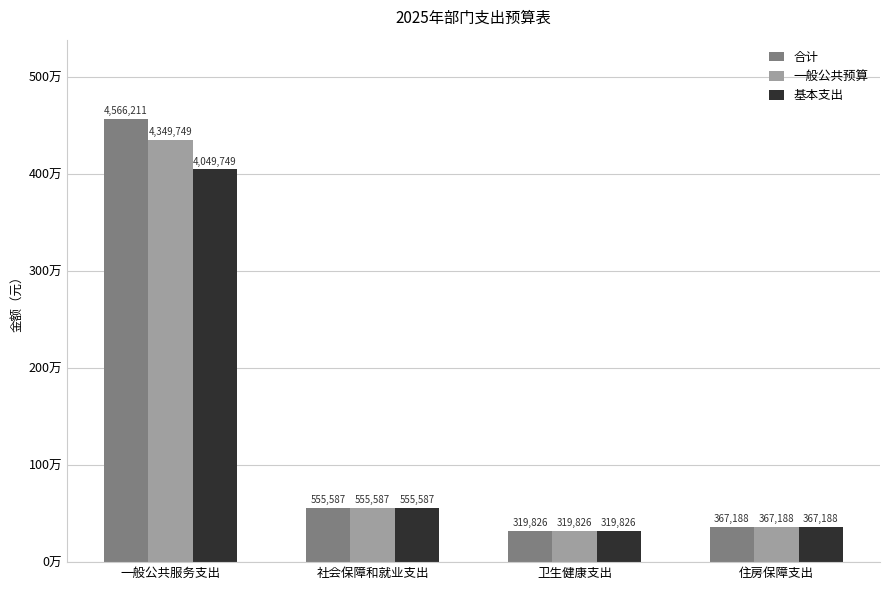

Are the bars horizontal?

No